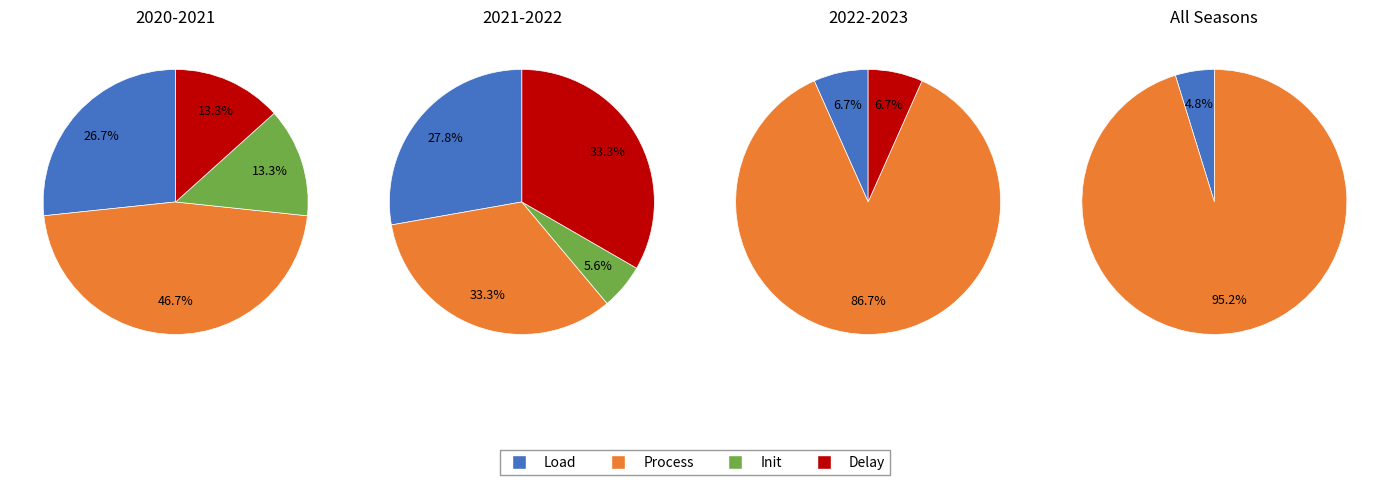

How many segments does this pie chart have?

16